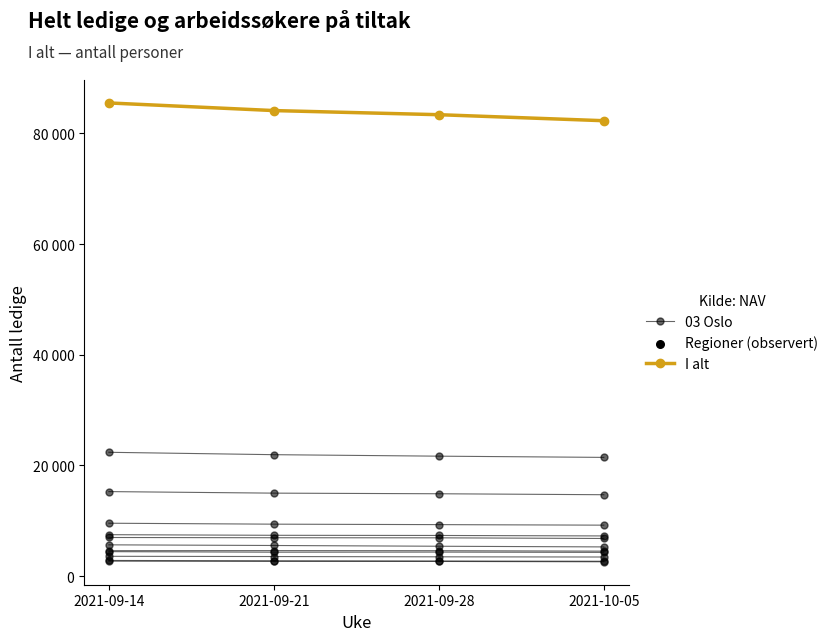

Which series has the largest total across all categories?

I alt